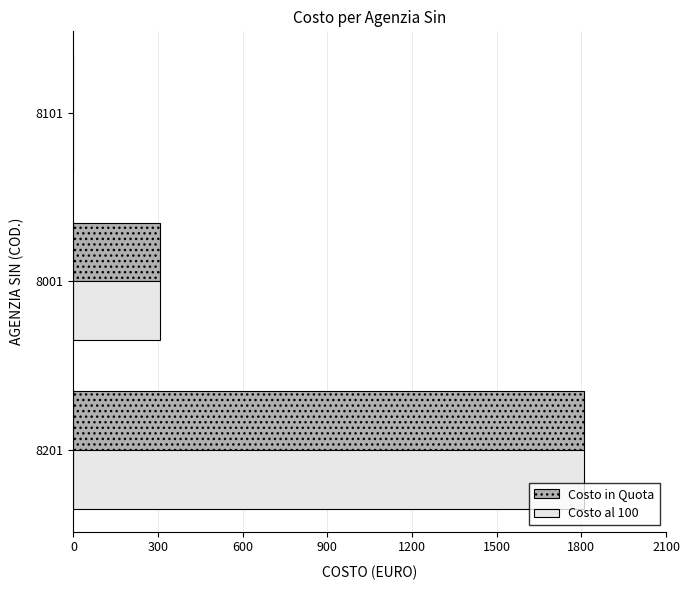

At which category is the sum across all series the highest?

8201